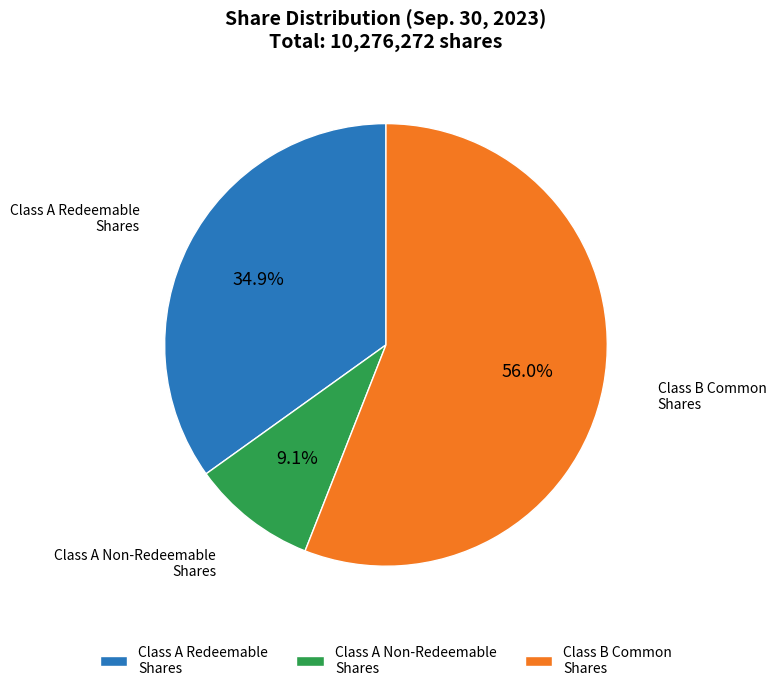

How many slices are in this pie chart?

3